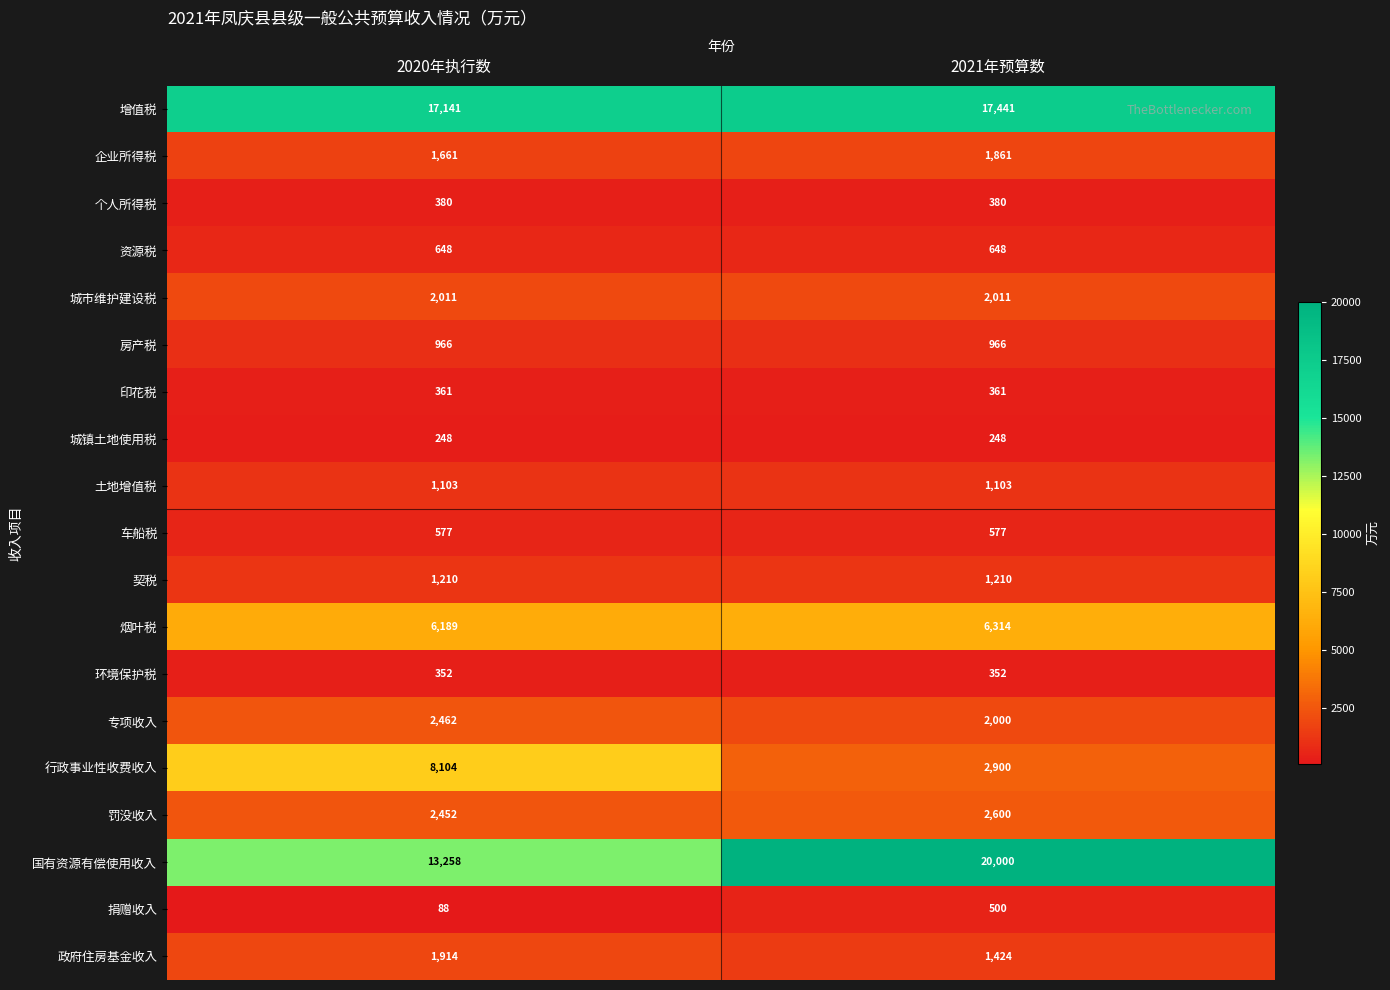

Which series changed the most between 2020年执行数 and 2021年预算数?

国有资源有偿使用收入